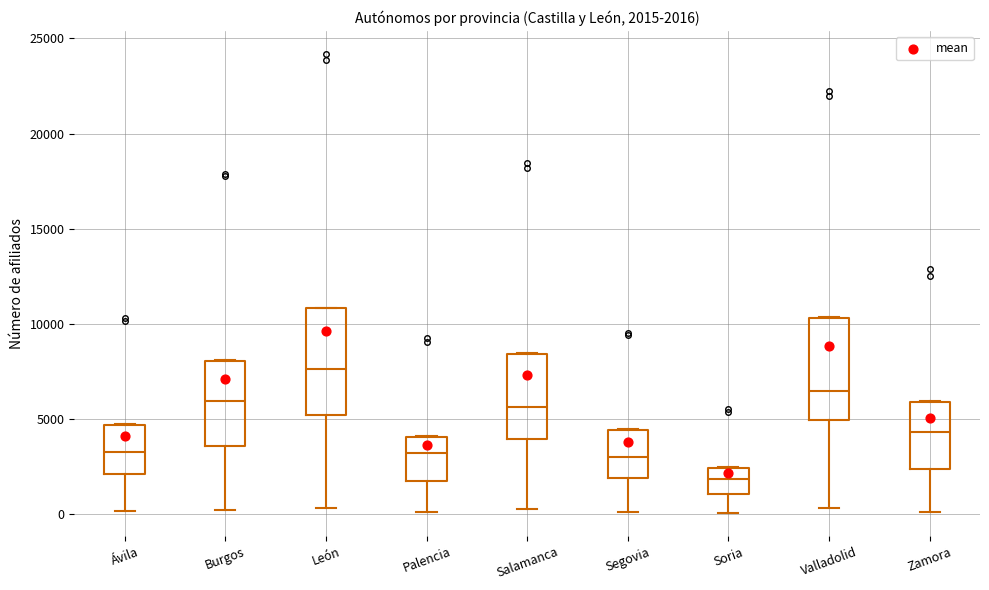

Which box has the lowest median line?

Soria